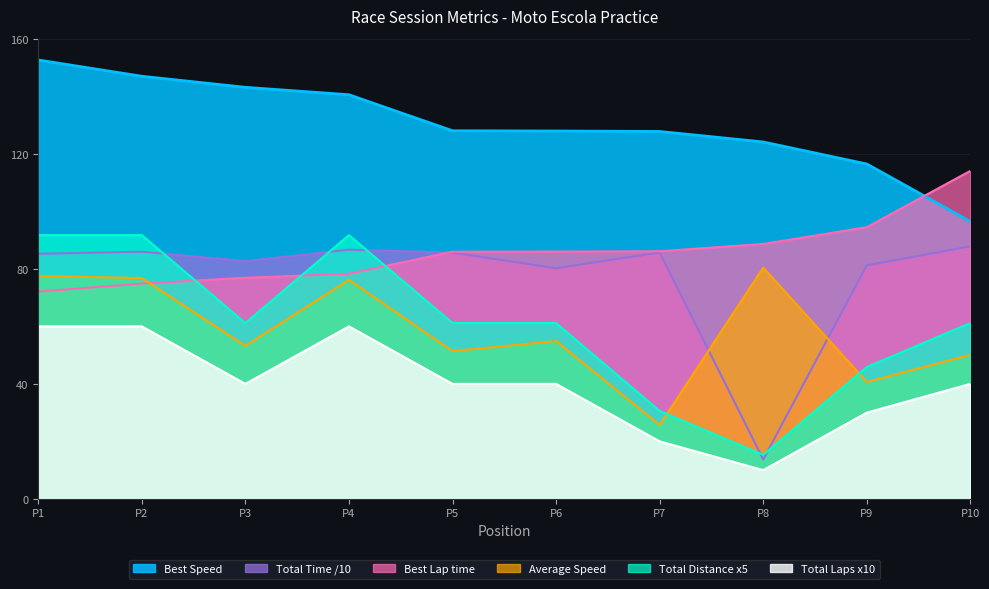

The value of Best Lap time at P1 is 72.1. True or false?

True